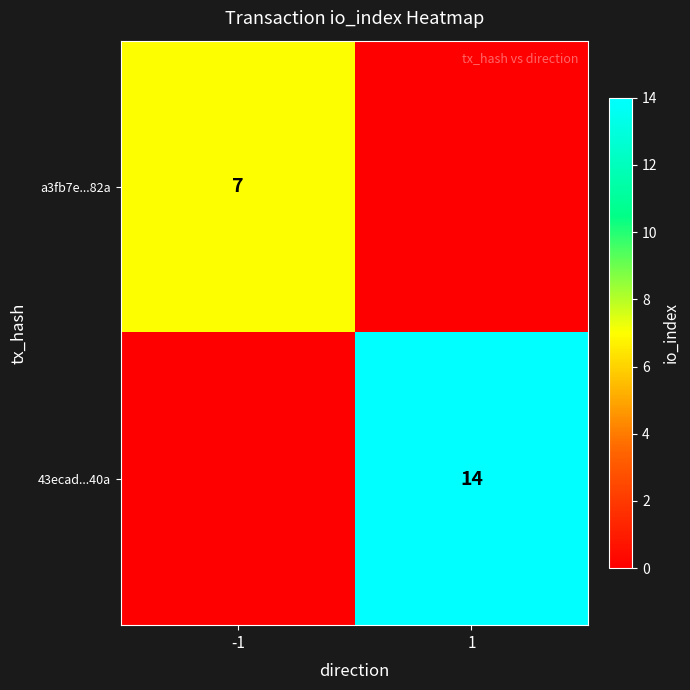

The value of a3fb7e...82a at -1 is 7. True or false?

True